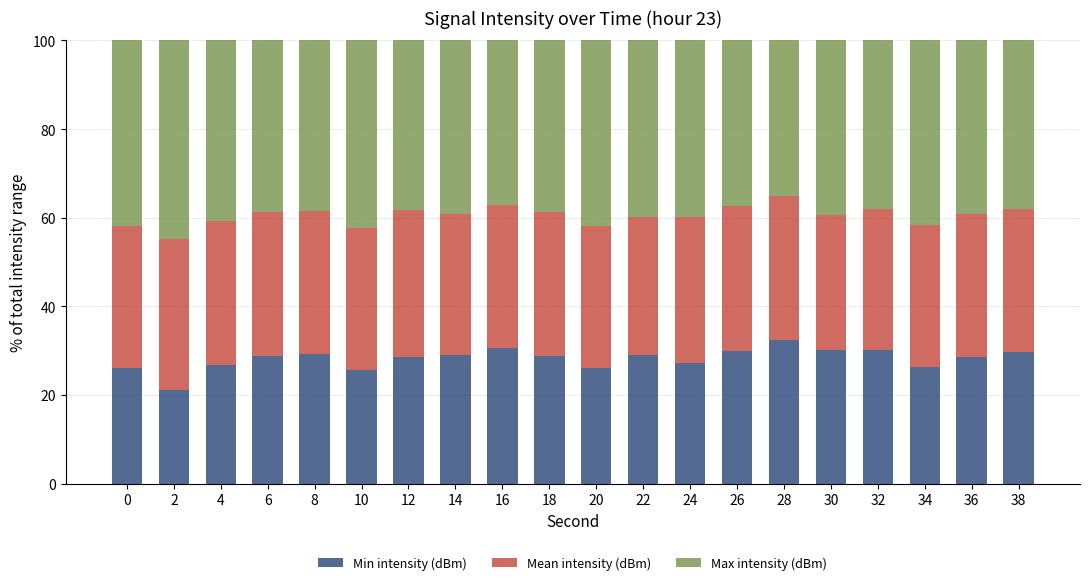

True or false: Min intensity (dBm) has a value of 28.6 at 12.

True